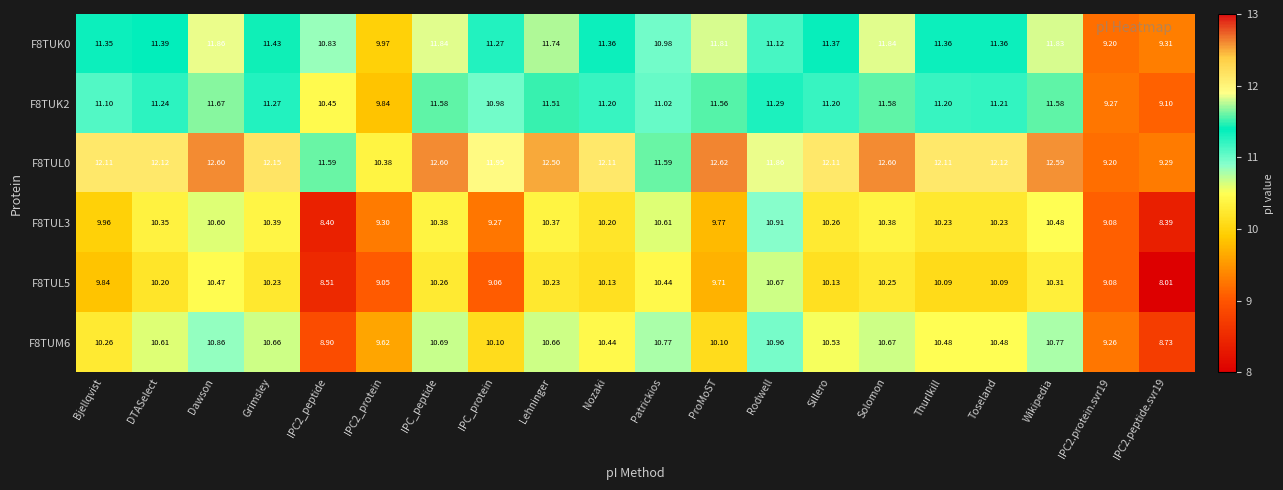

At which label does F8TUM6 first exceed 10?

Bjellqvist